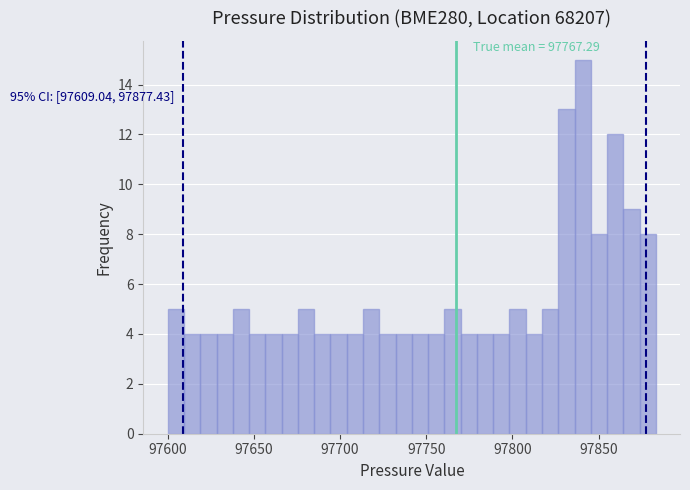

Read against the x-axis, roughly where is the centre of the tallest bar?

97840